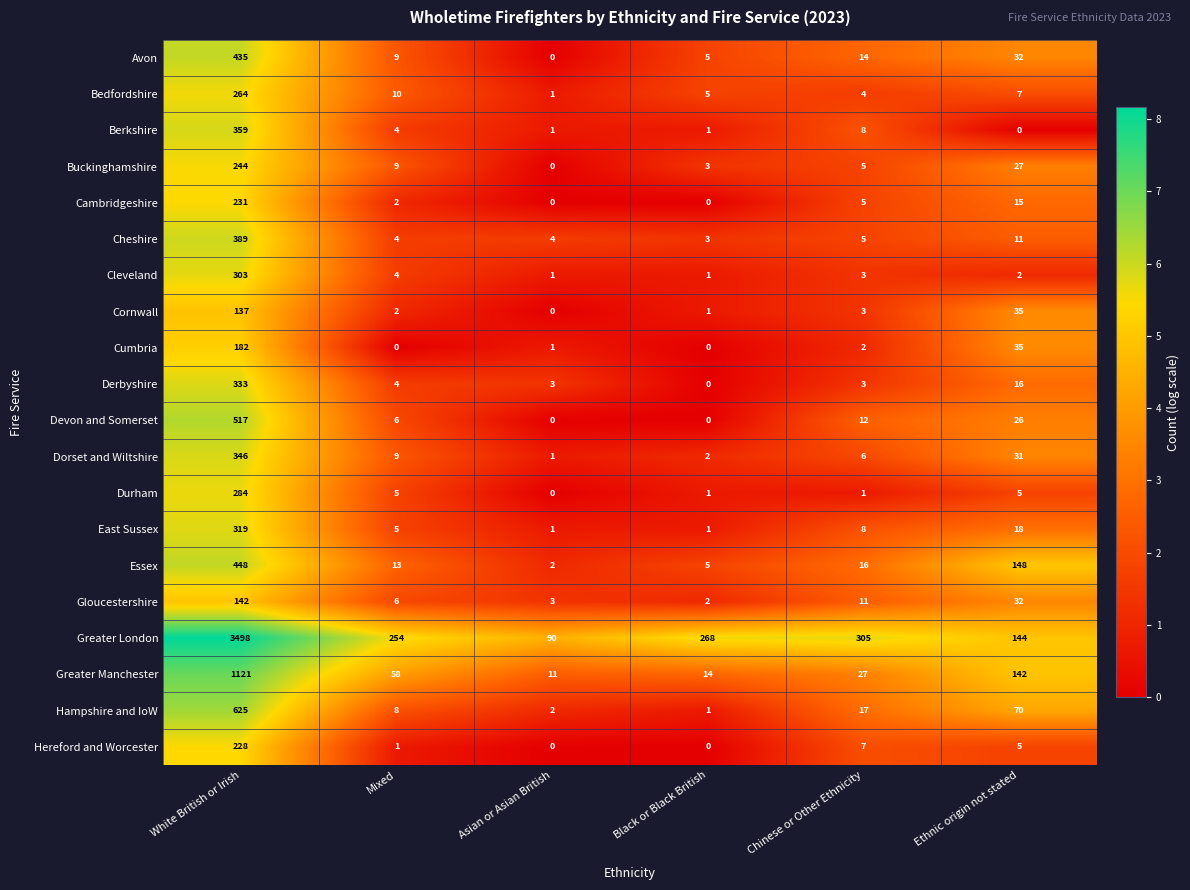

Which label corresponds to the largest value in the chart?

White British or Irish